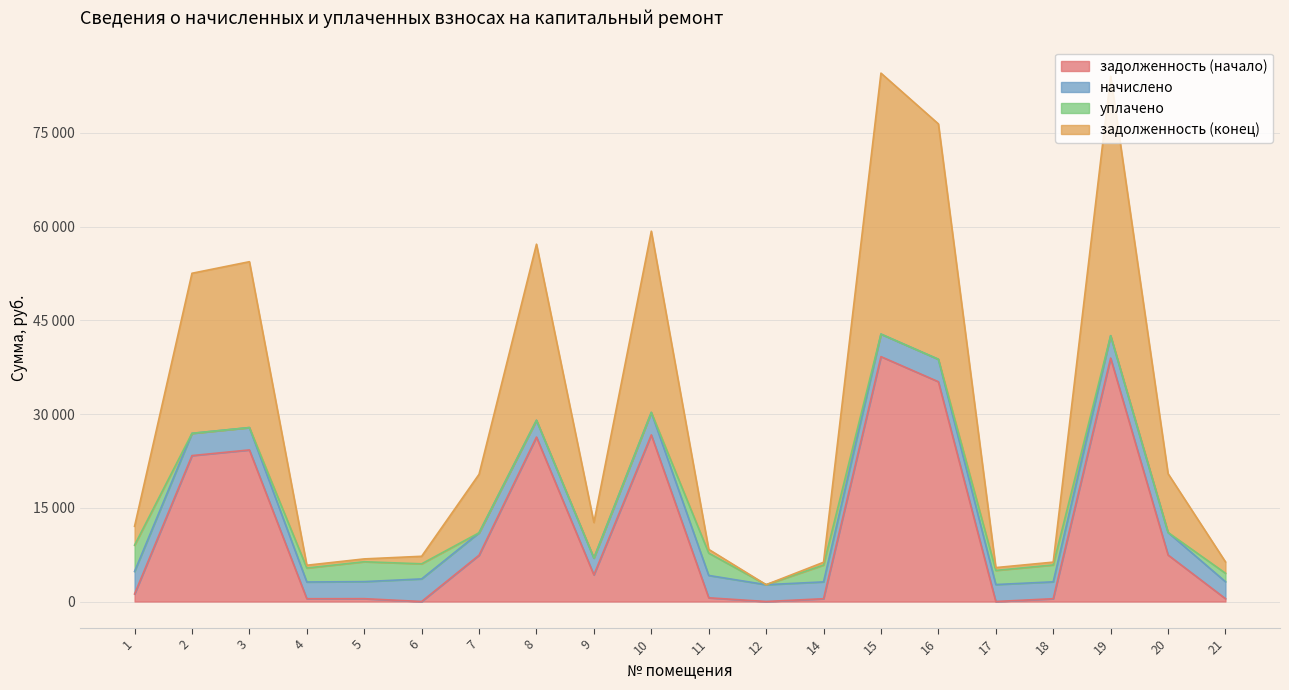

How many data points does each series have?

20